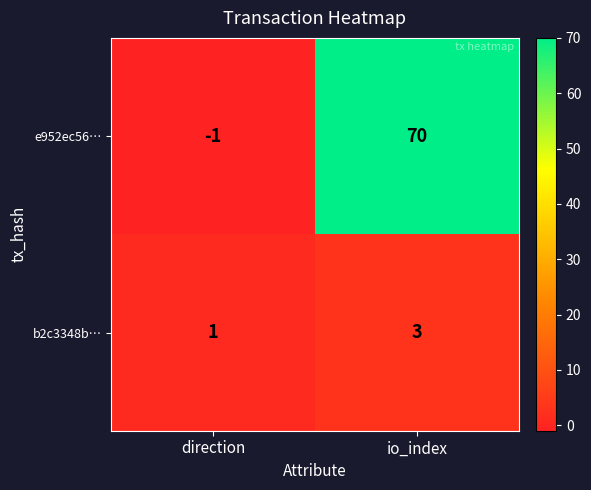

Is the value of e952ec56… at io_index greater than the value of b2c3348b… at direction?

Yes